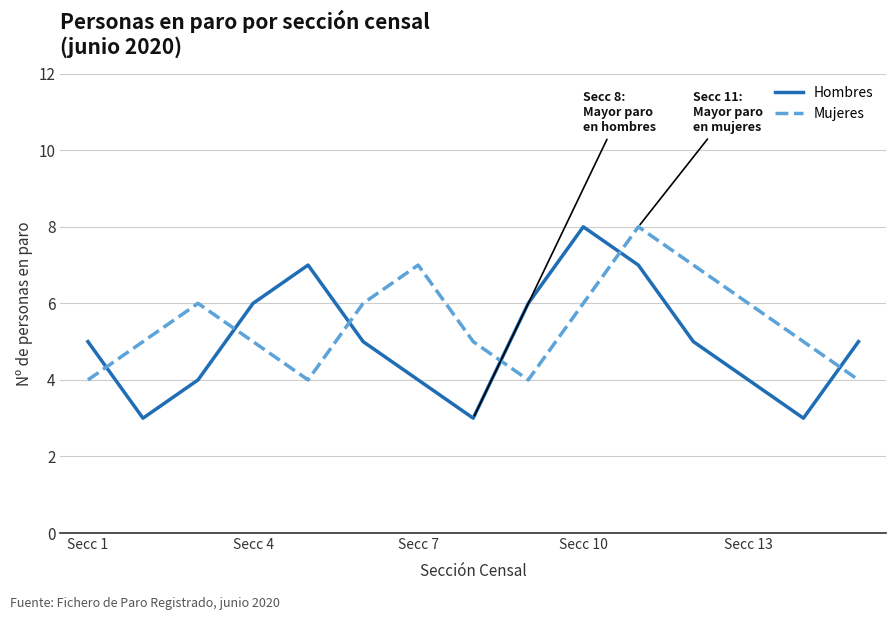

How many lines are shown in the chart?

2